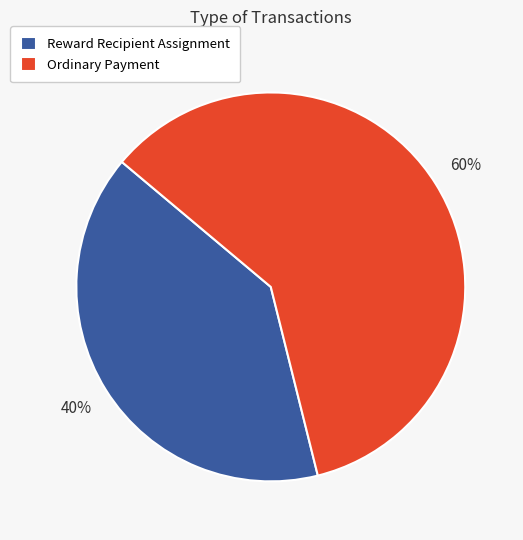

What is the smallest slice in the pie chart?

Reward Recipient Assignment